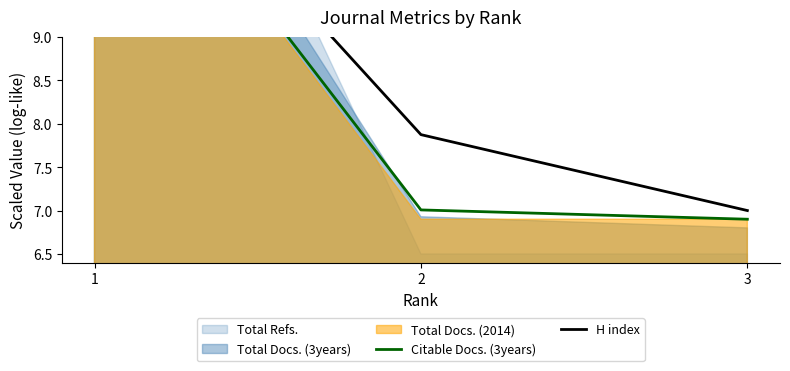

What is the sum of the H index values at 2 and 3?

14.9